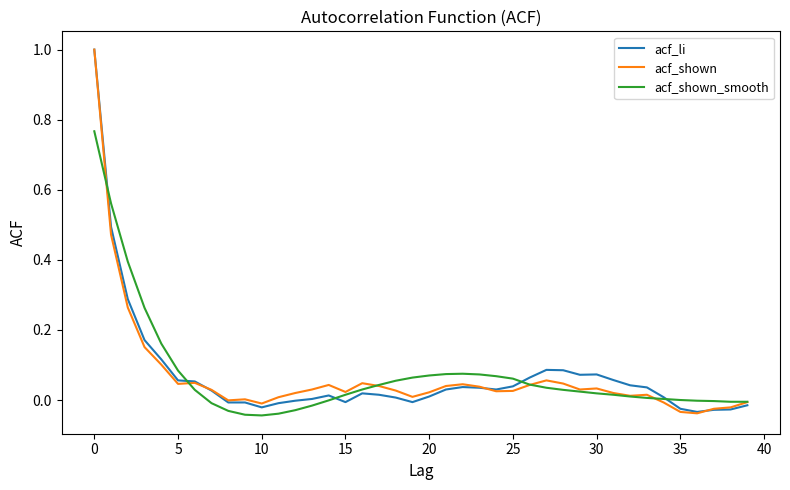

How many series are shown in this chart?

3